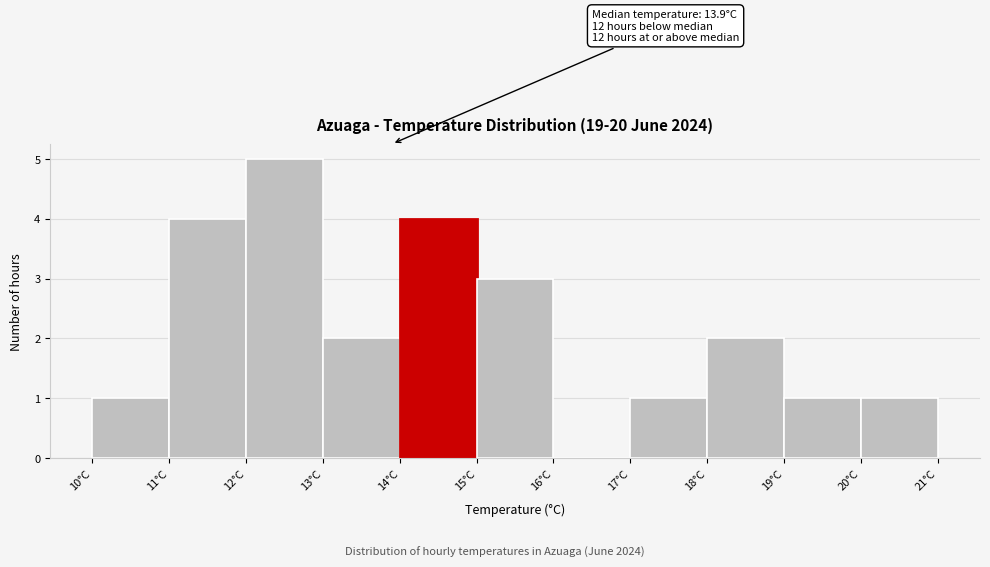

Which range on the x-axis has the tallest bar?

12 to 13